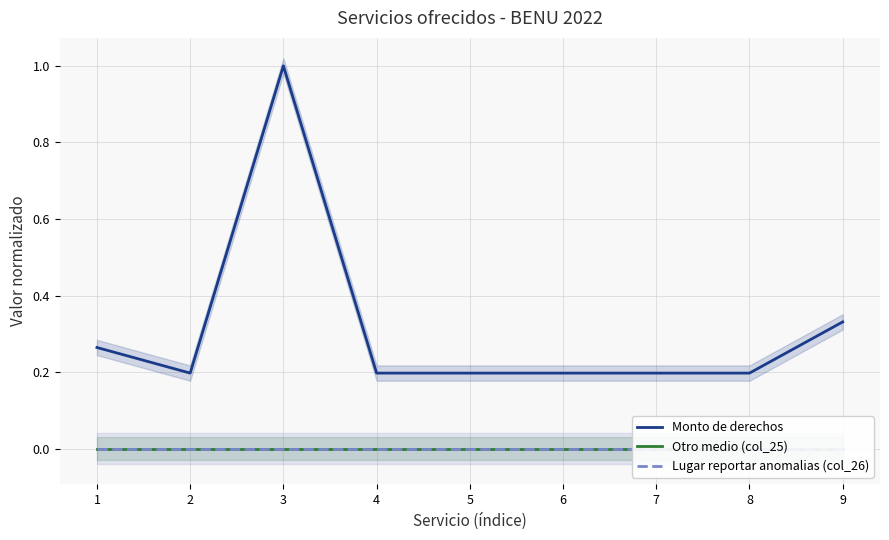

What is the approximate value of Monto de derechos at 8?

0.2